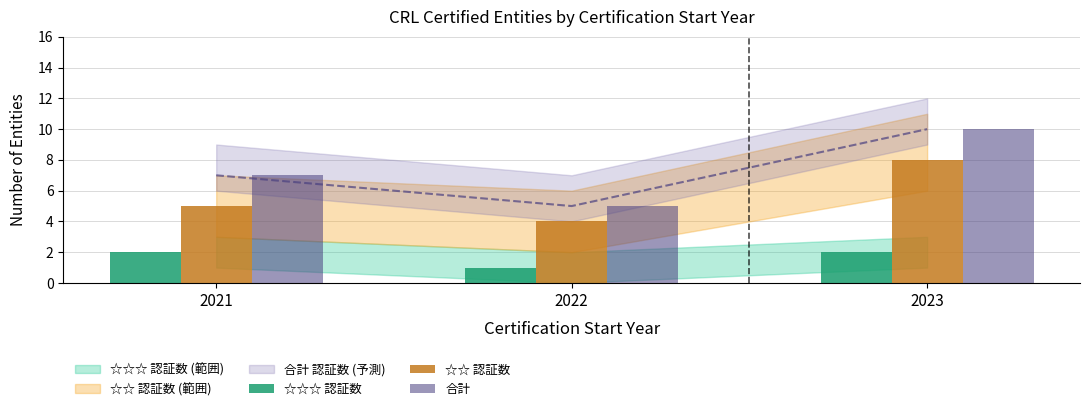

Is the value of 合計 at 2023 greater than the value of ☆☆☆ 認証数 at 2023?

Yes